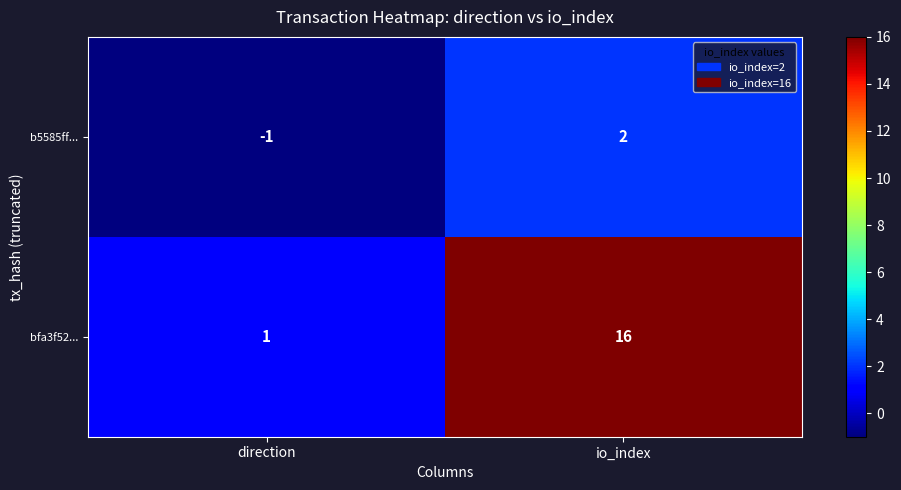

At which category is the sum across all series the highest?

io_index